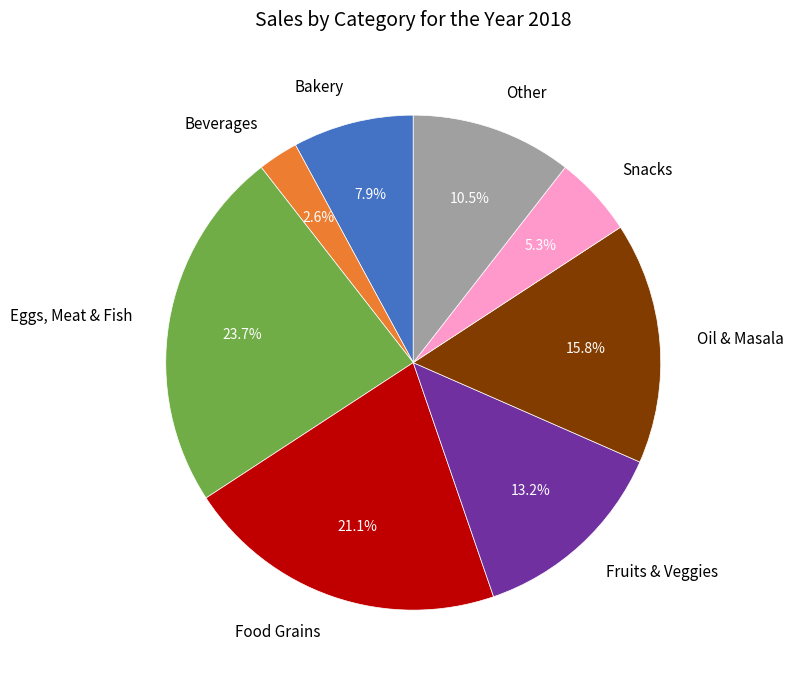

How many segments does this pie chart have?

8